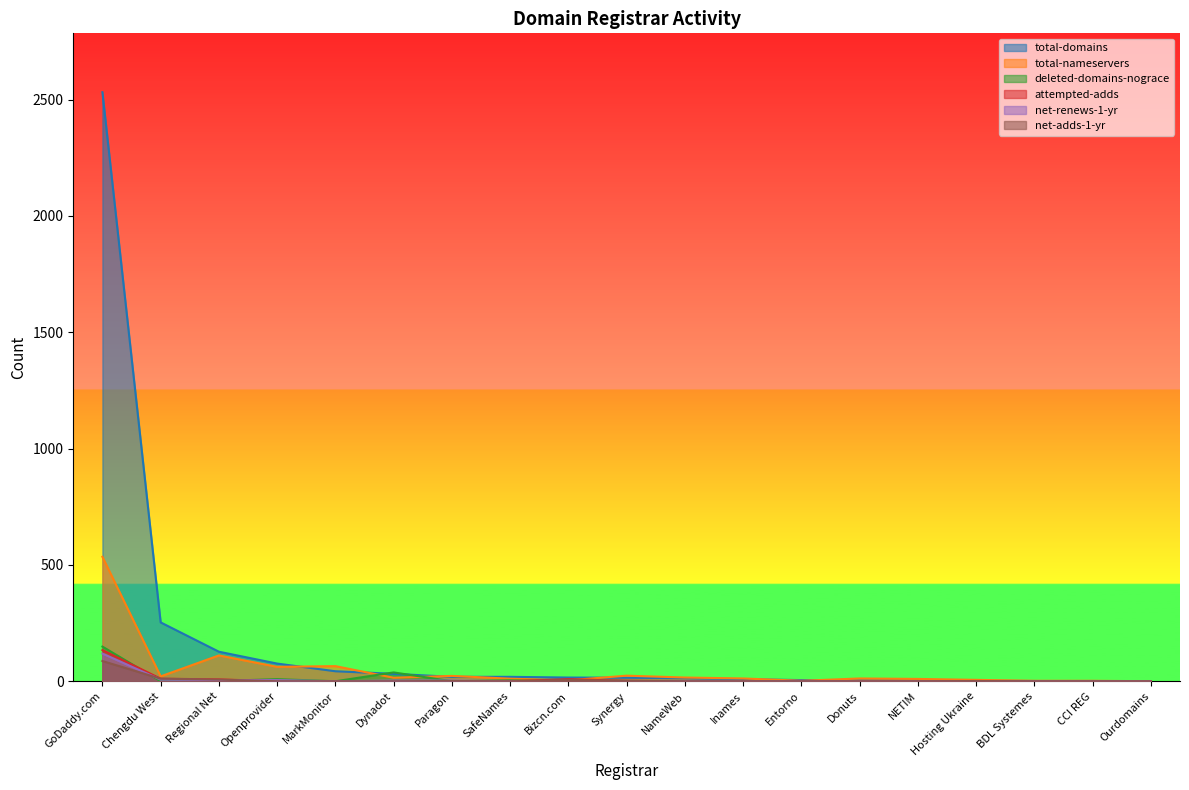

Rank the series at Inames from highest to lowest value.

total-nameservers, total-domains, deleted-domains-nograce, attempted-adds, net-renews-1-yr, net-adds-1-yr